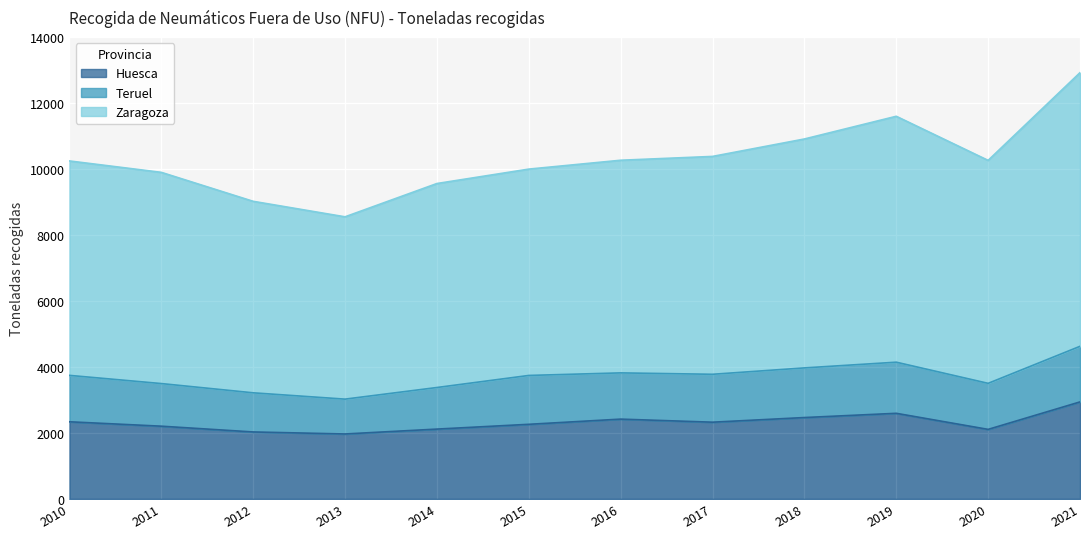

What is the value of the Huesca point at the 9th from the left?

2465.1